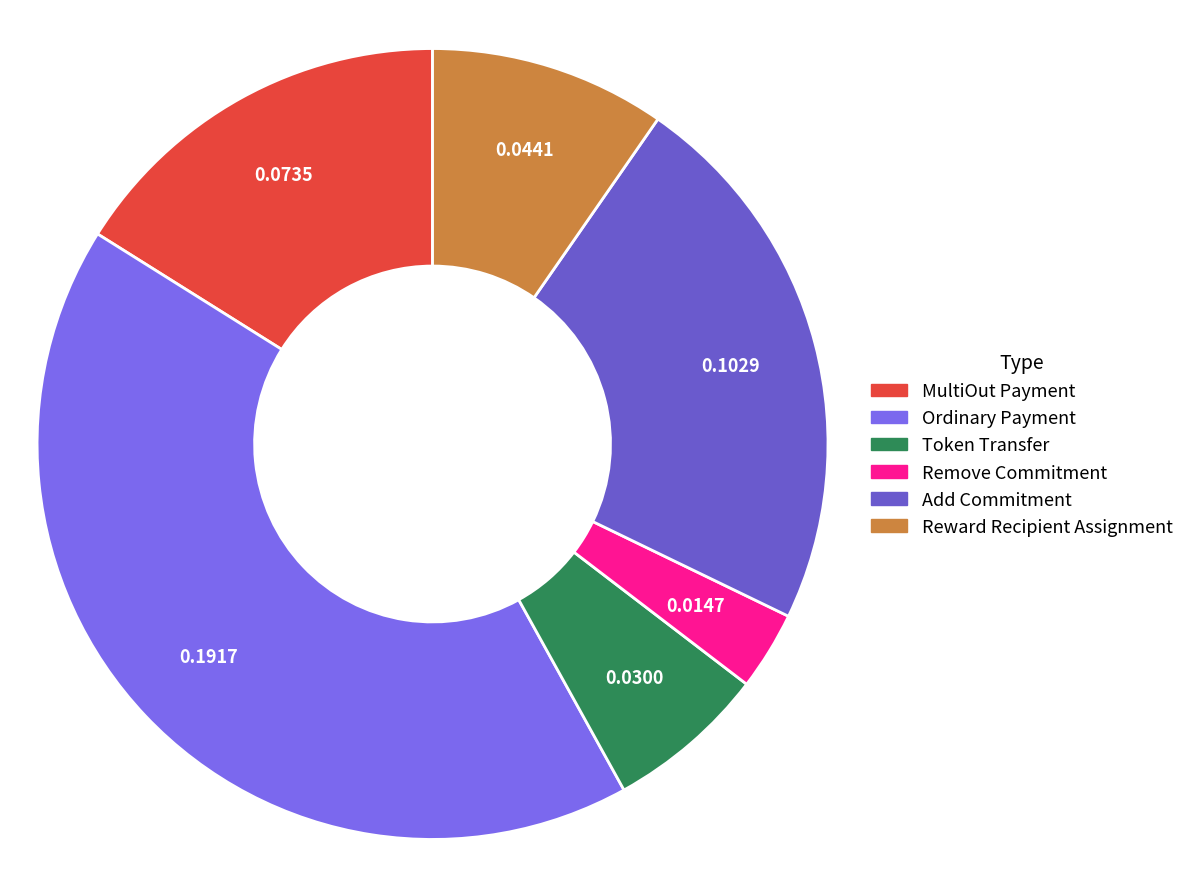

Which slice is the largest?

Ordinary Payment